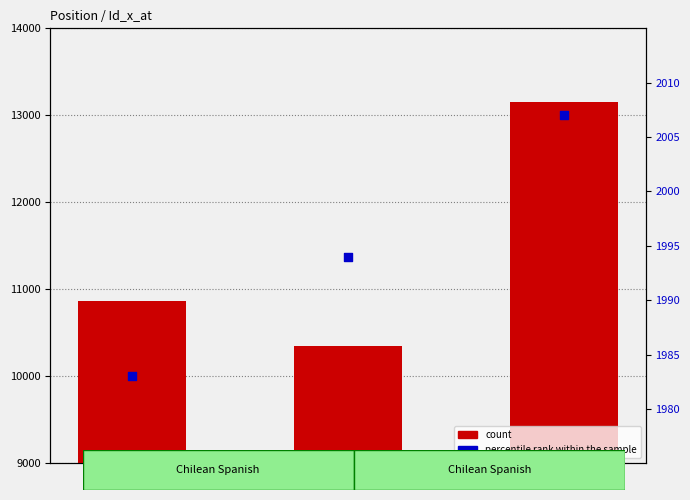

Is the value of count at 2 greater than the value of percentile rank within the sample at 1?

Yes